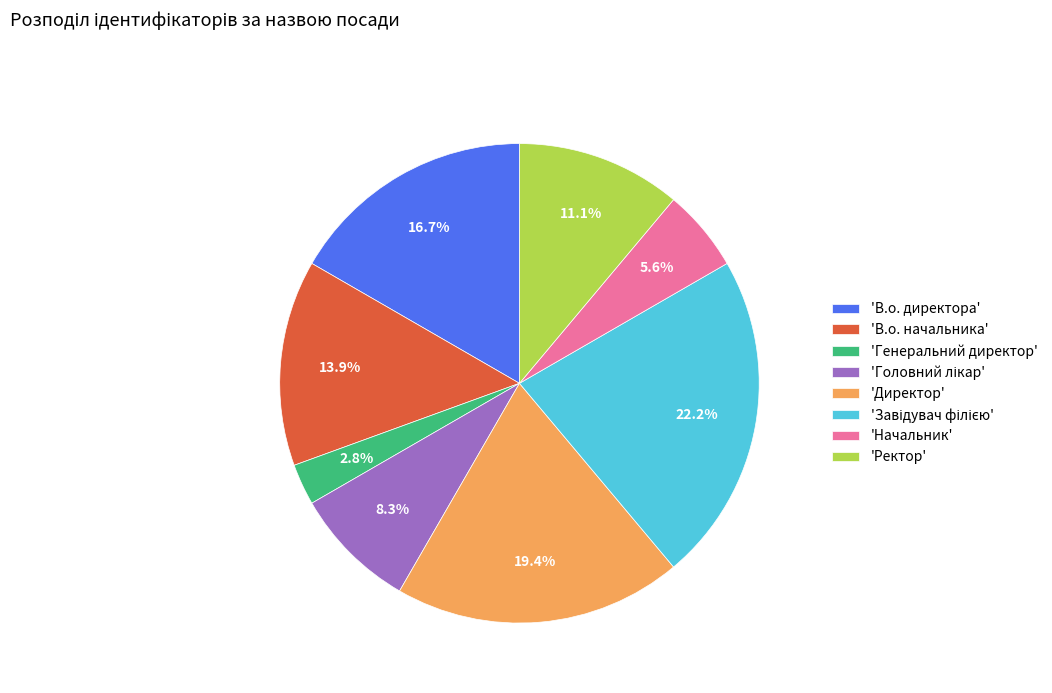

Combined, what portion of the pie is 'Ректор' and 'Генеральний директор'?

13.9%